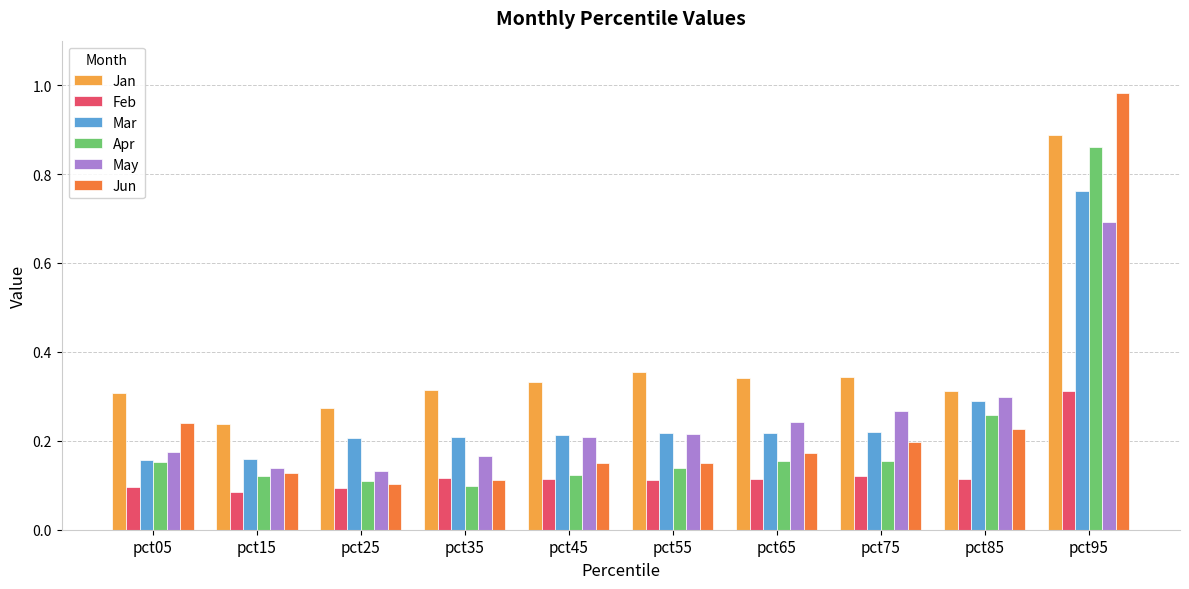

What is the sum of all May values?

2.5